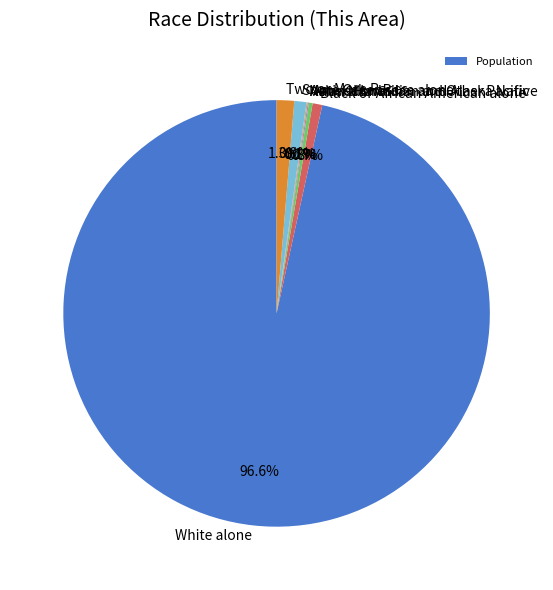

Is the sum of Black or African American alone and Two or More Races greater than half?

No